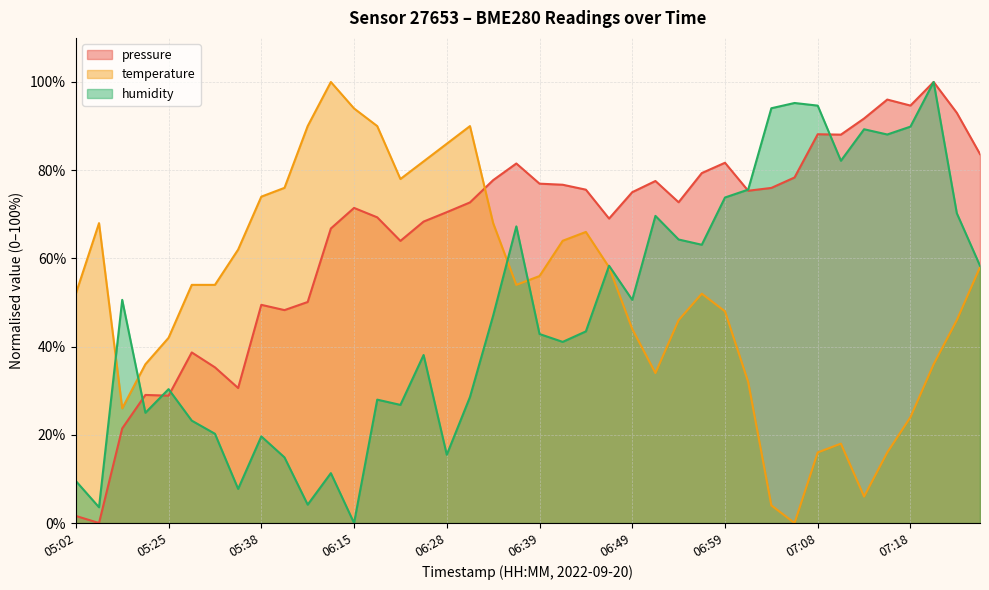

What position from the right is 07:11?

7